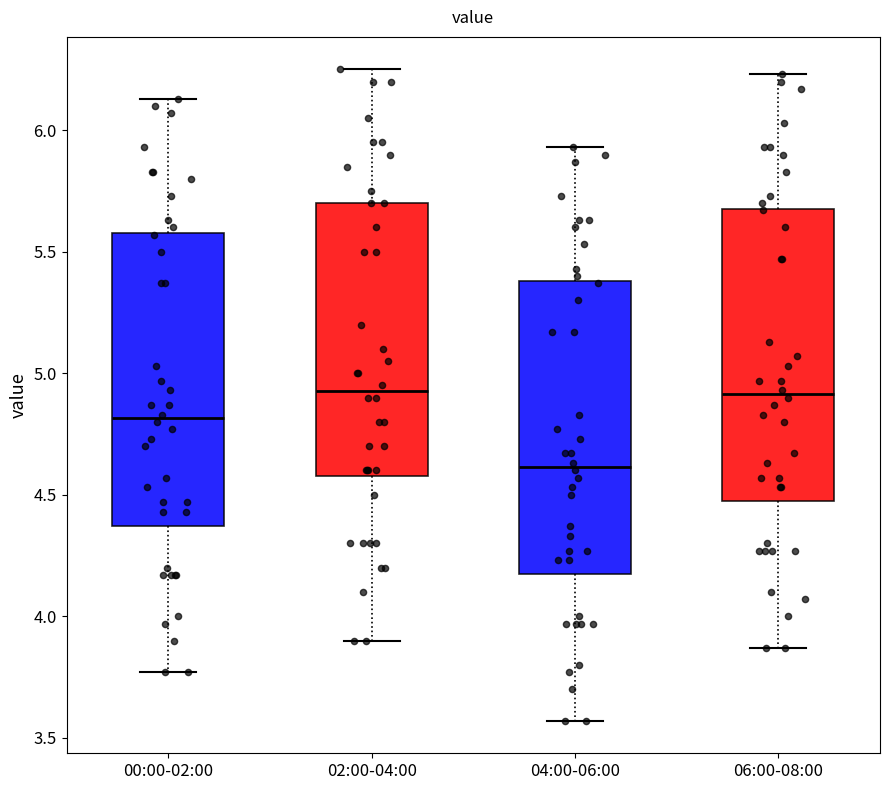

Where does the lower whisker of the box for 02:00-04:00 end on the y-axis? The values are not printed on the chart, so give them approximately, as read against the axis.

3.90